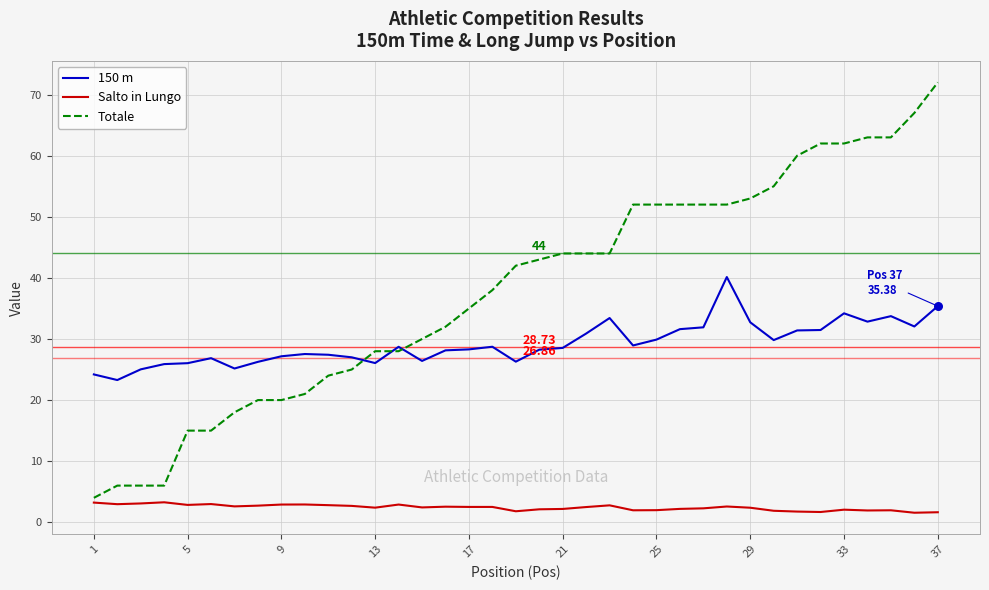

Which series has the largest range (max minus min)?

Totale